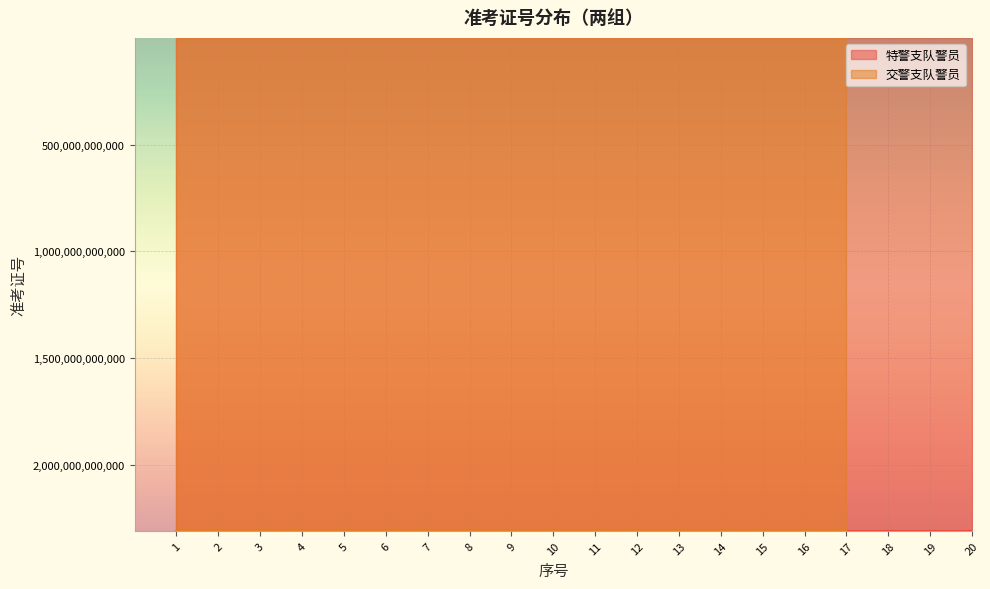

How many values in the 交警支队警员 series exceed 2310131316529?

9